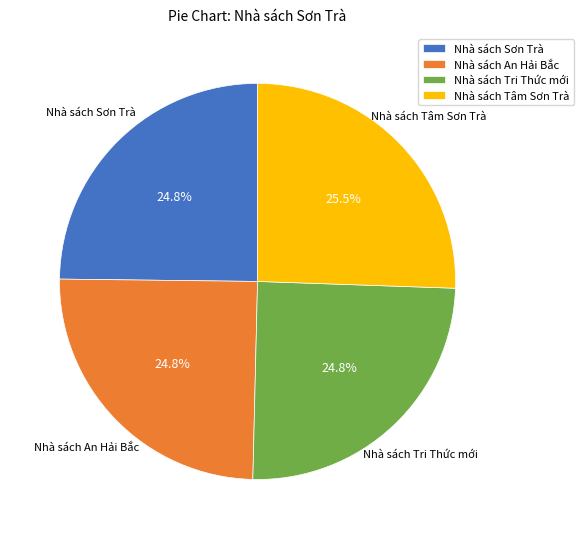

Is there any slice that represents more than half of the pie?

No